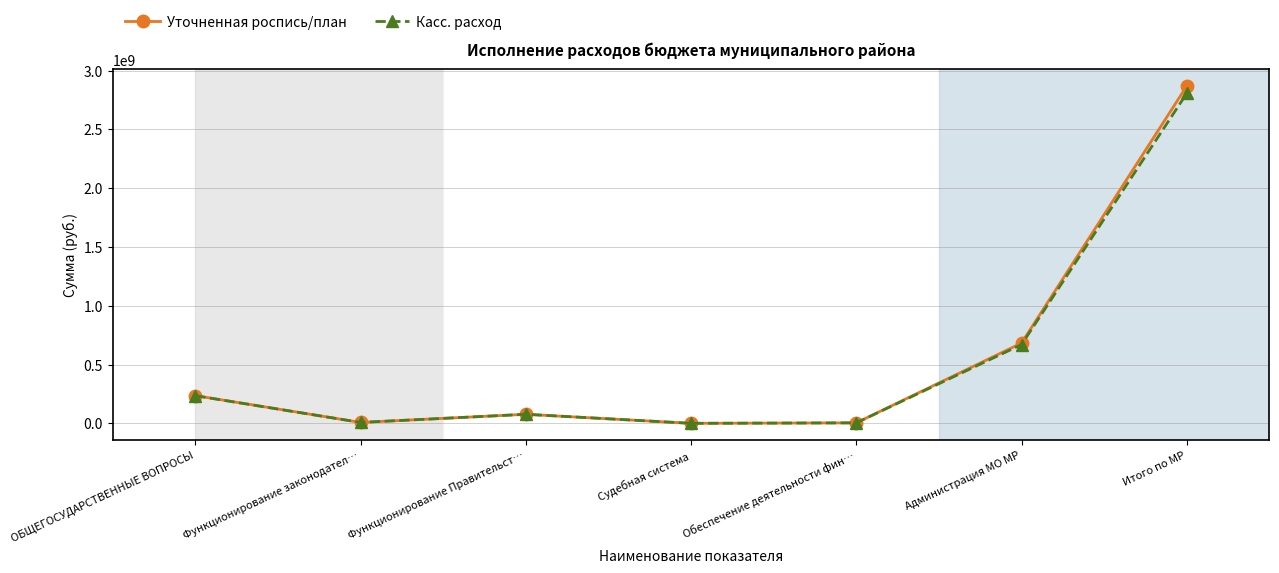

How many data points in Уточненная роспись/план are less than 76776230?

3